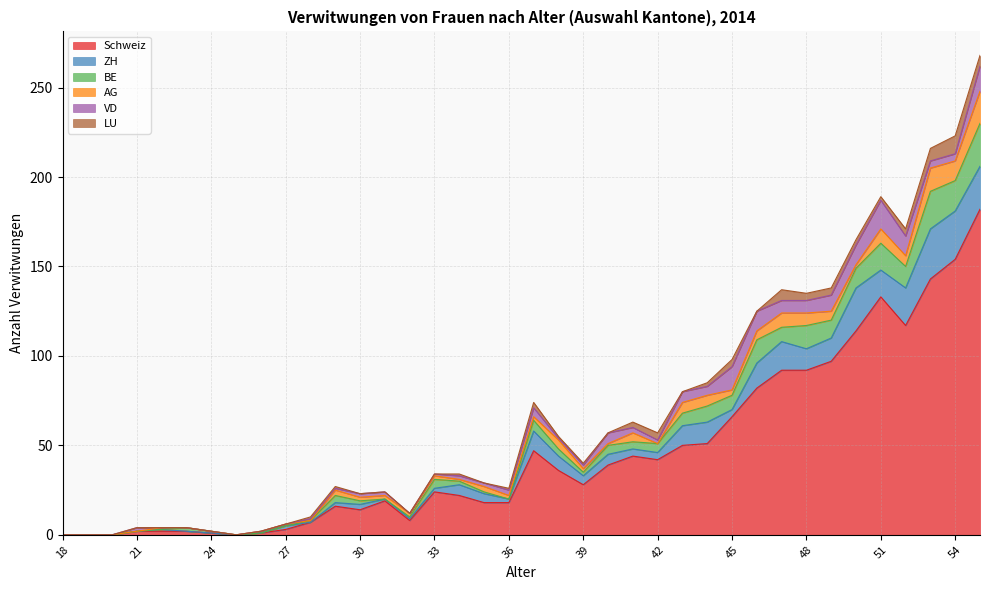

What is the greatest value displayed?

182